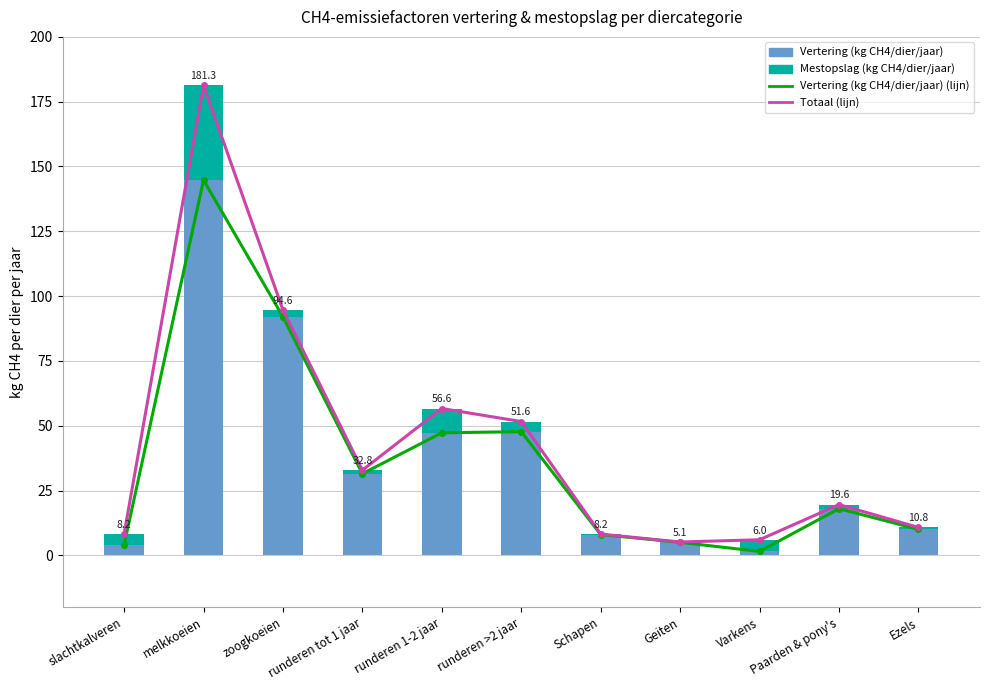

Which series changed the most between slachtkalveren and runderen tot 1 jaar?

Vertering (kg CH4/dier/jaar) (lijn)